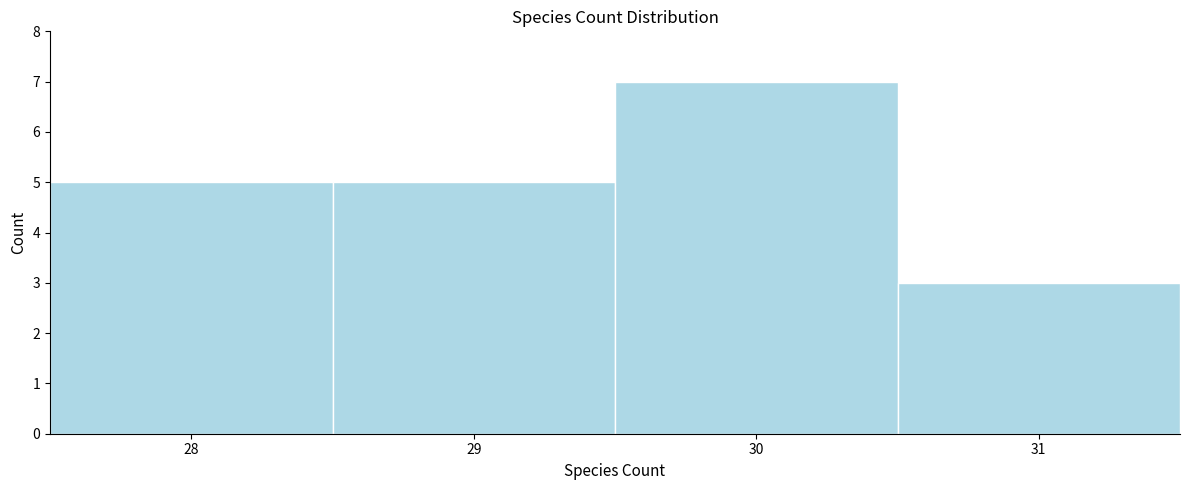

Reading left to right, list every bar in this chart as the range it spans on the x-axis followed by its height. The values are not printed on the chart, so give them approximately, as read against the axis.

27.5 to 28.5: 5
28.5 to 29.5: 5
29.5 to 30.5: 7
30.5 to 31.5: 3